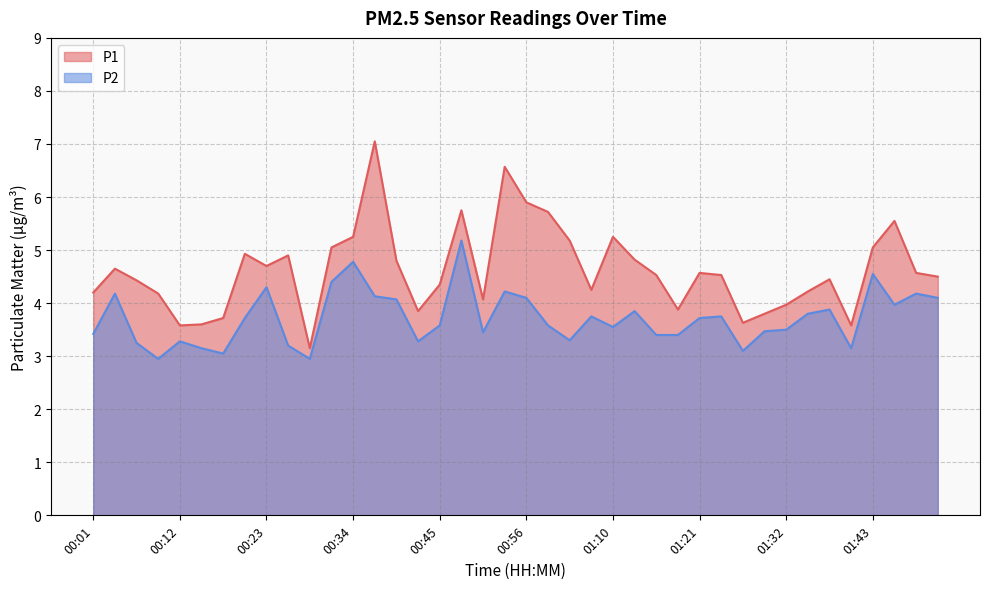

At which category does the chart reach its minimum across all series?

00:09